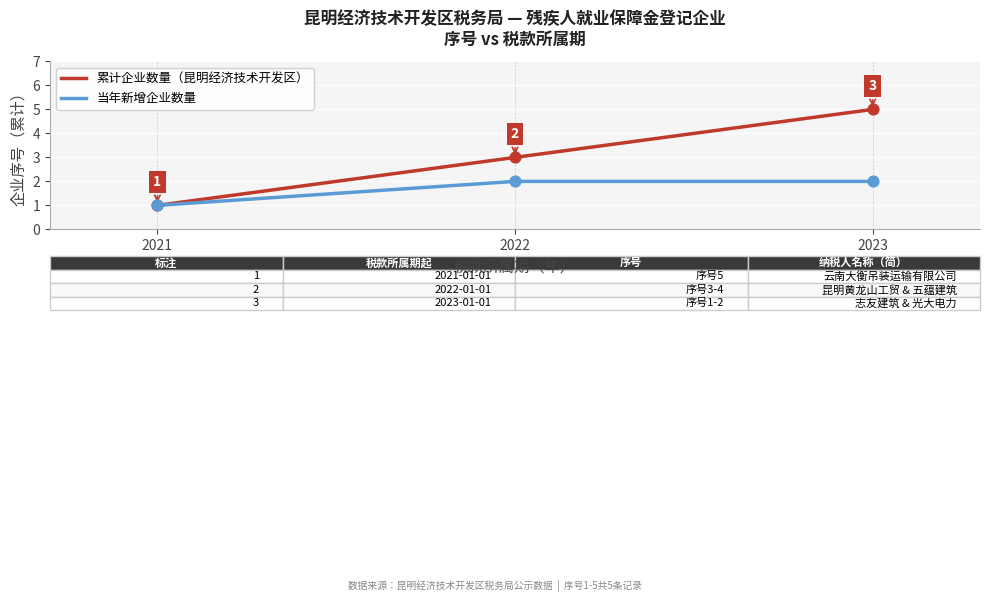

At which category is the sum across all series the highest?

2023